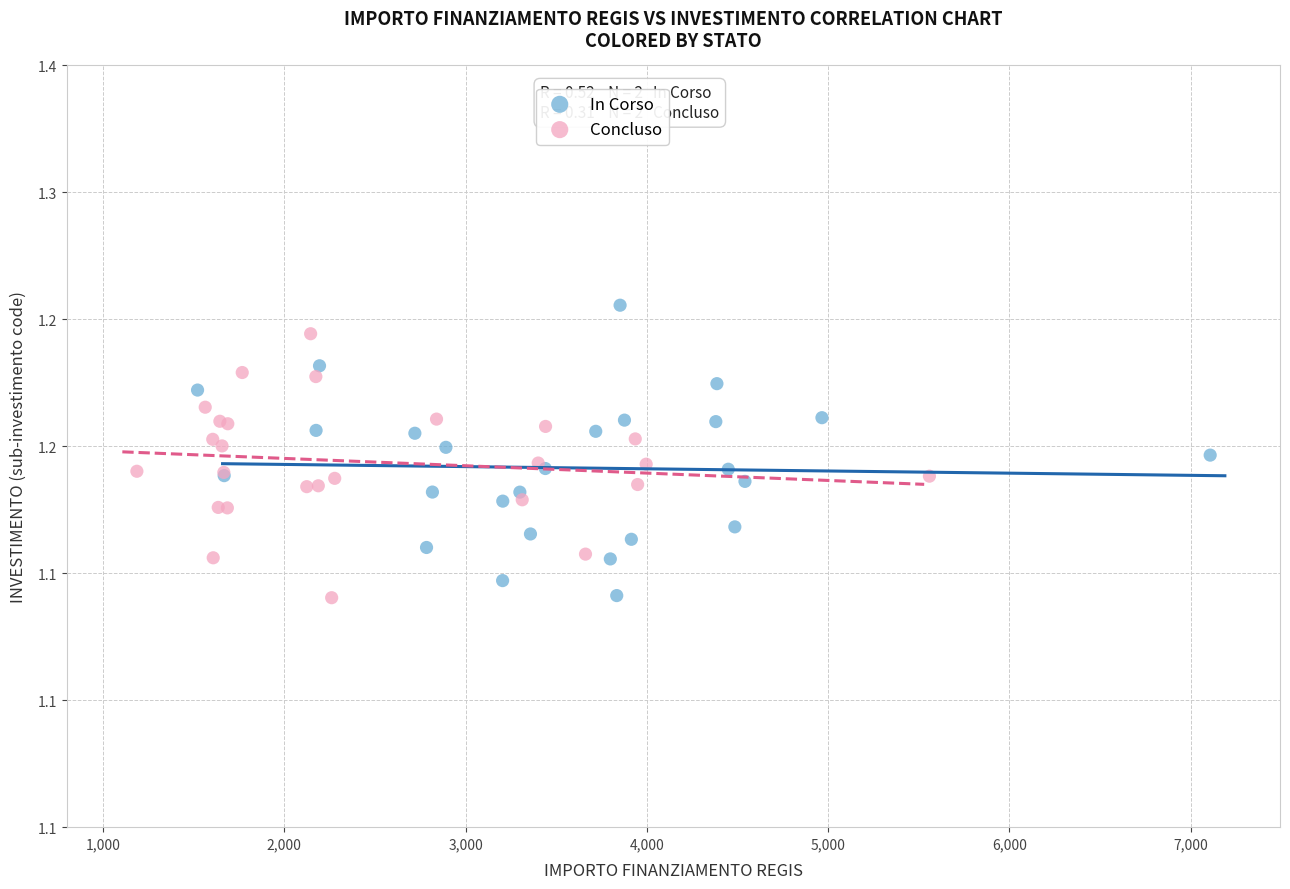

Which series has the largest Y range (max minus min)?

In Corso